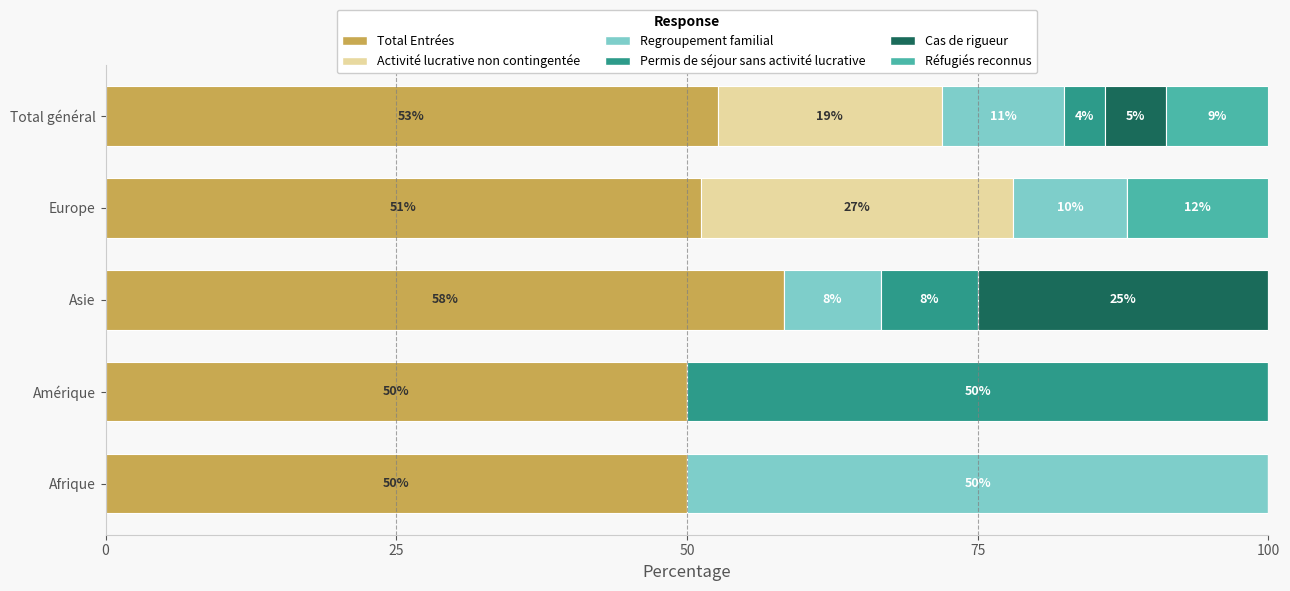

What are all the series names shown in the legend?

Total Entrées, Activité lucrative non contingentée, Regroupement familial, Permis de séjour sans activité lucrative, Cas de rigueur, Réfugiés reconnus